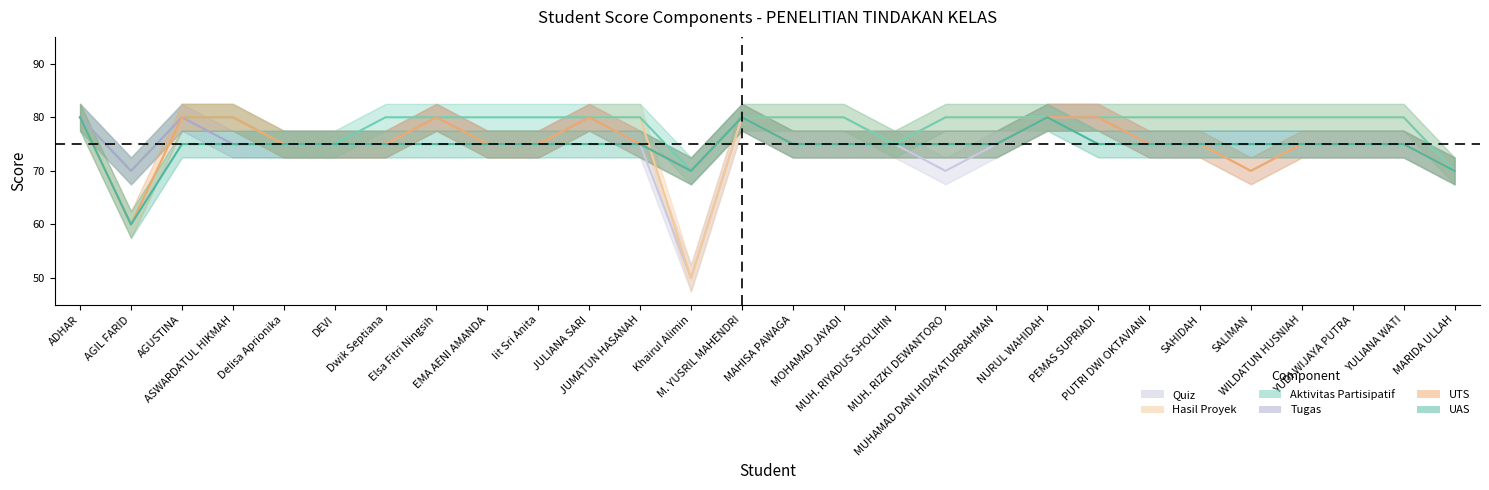

What is the difference between the maximum and minimum values in the UAS series?

20